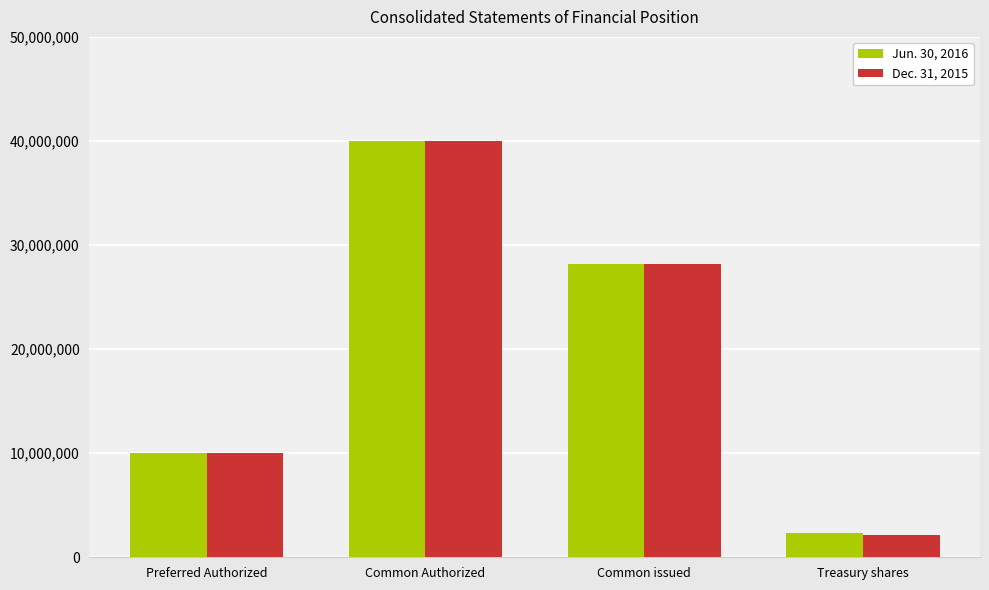

List the series in order of their overall mean, highest first.

Jun. 30, 2016, Dec. 31, 2015